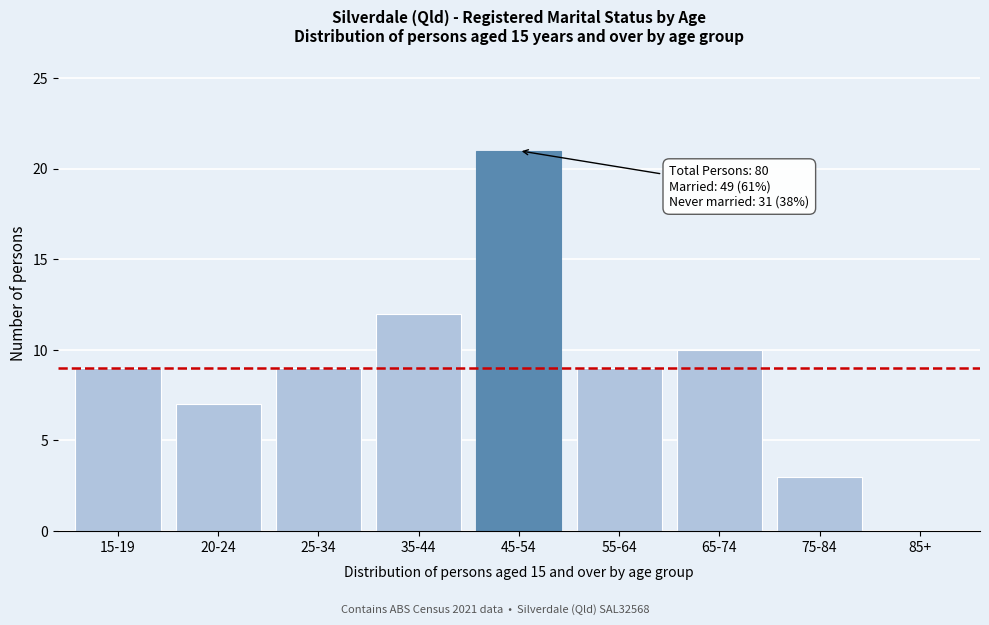

Reading left to right, transcribe all the data shown in this chart.

15-19=9	20-24=7	25-34=9	35-44=12	45-54=21	55-64=9	65-74=10	75-84=3	85+=0